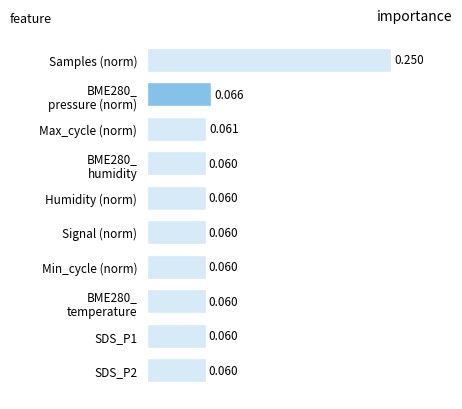

How many values are between 0 and 1?

10